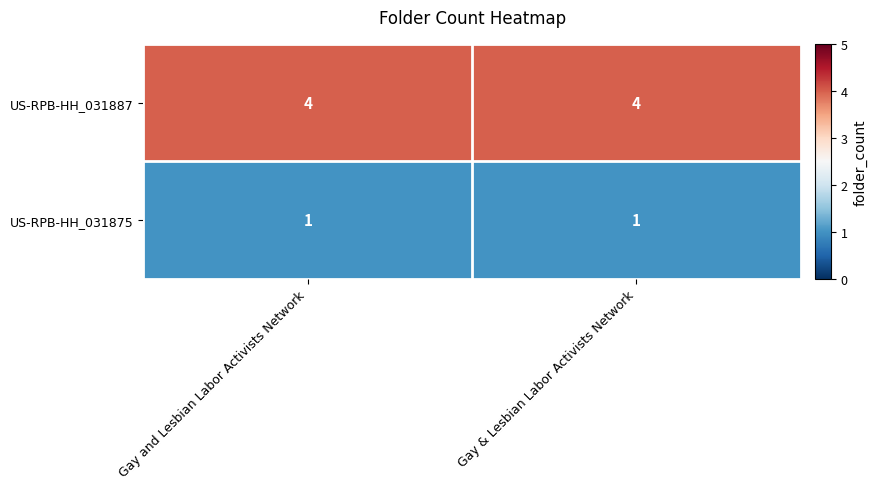

What is the lowest value of the US-RPB-HH_031887 series?

4